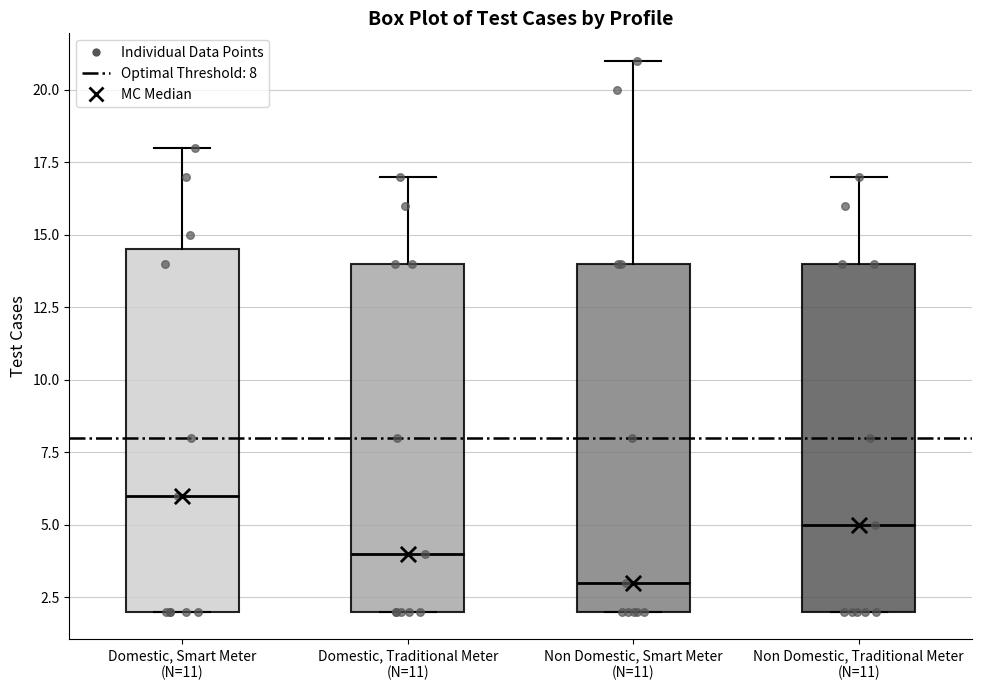

Where does the upper whisker of the box for Non Domestic, Smart Meter (N=11) end on the y-axis? The values are not printed on the chart, so give them approximately, as read against the axis.

21.0